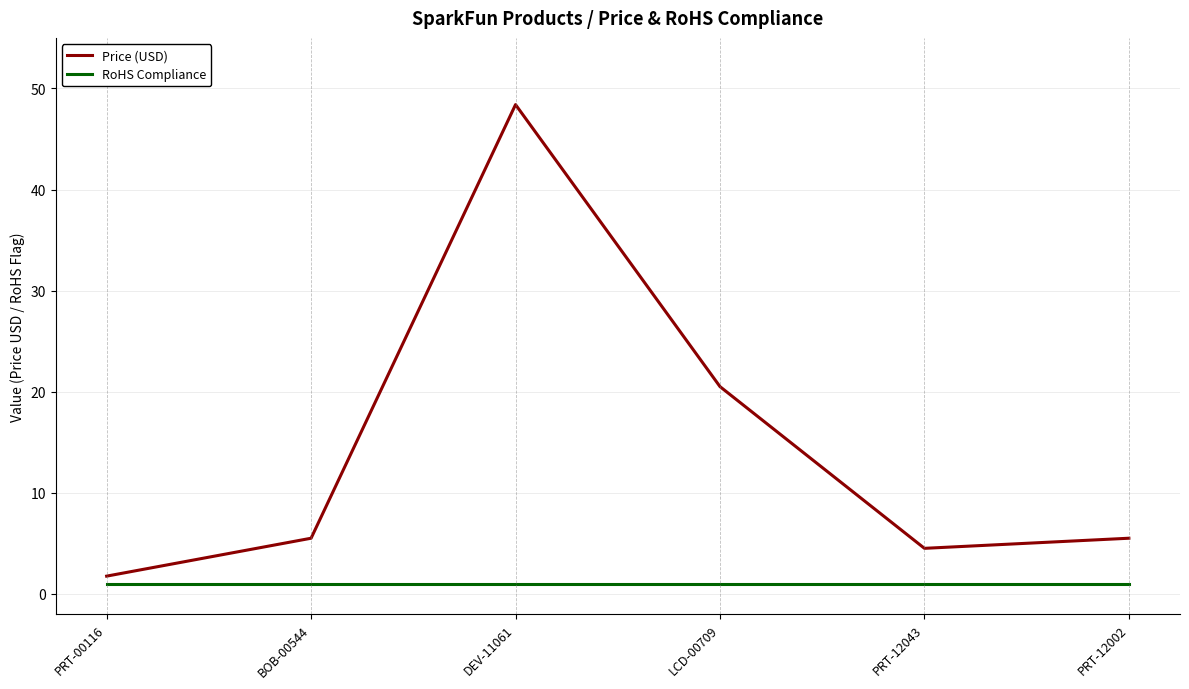

How many categories are shown in the chart?

6